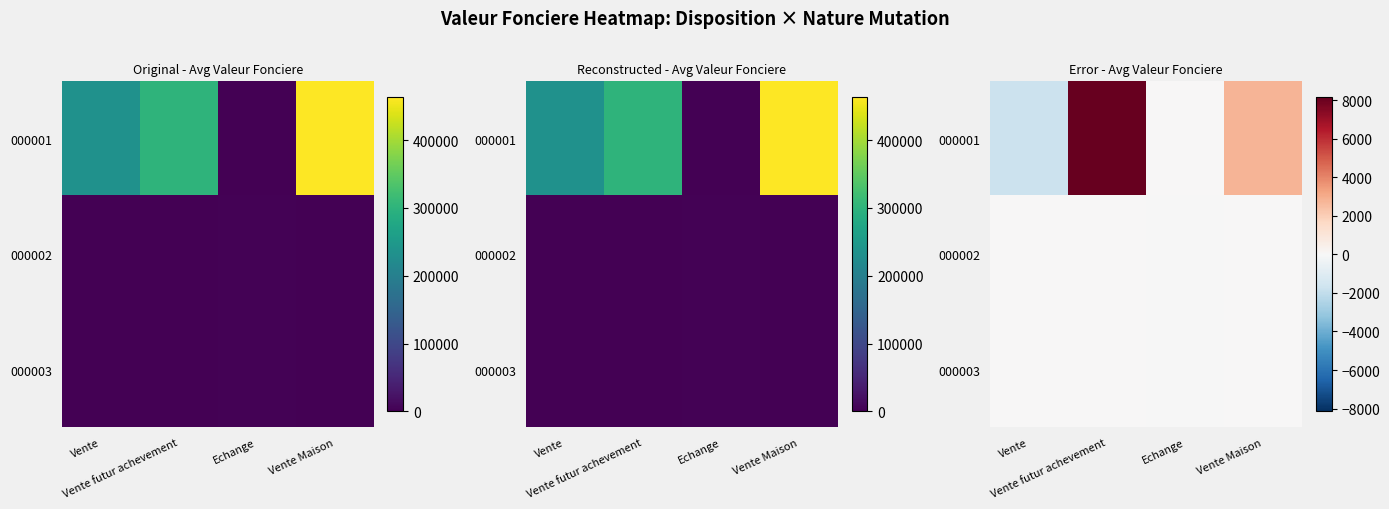

What value does the 000001 series have at Vente futur achevement?

8144.1